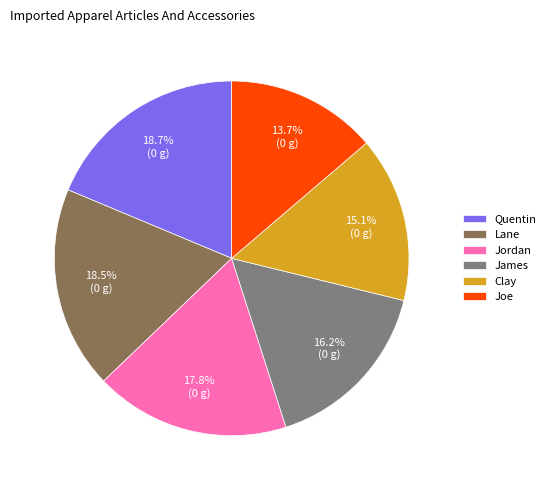

What is the smallest slice in the pie chart?

Joe